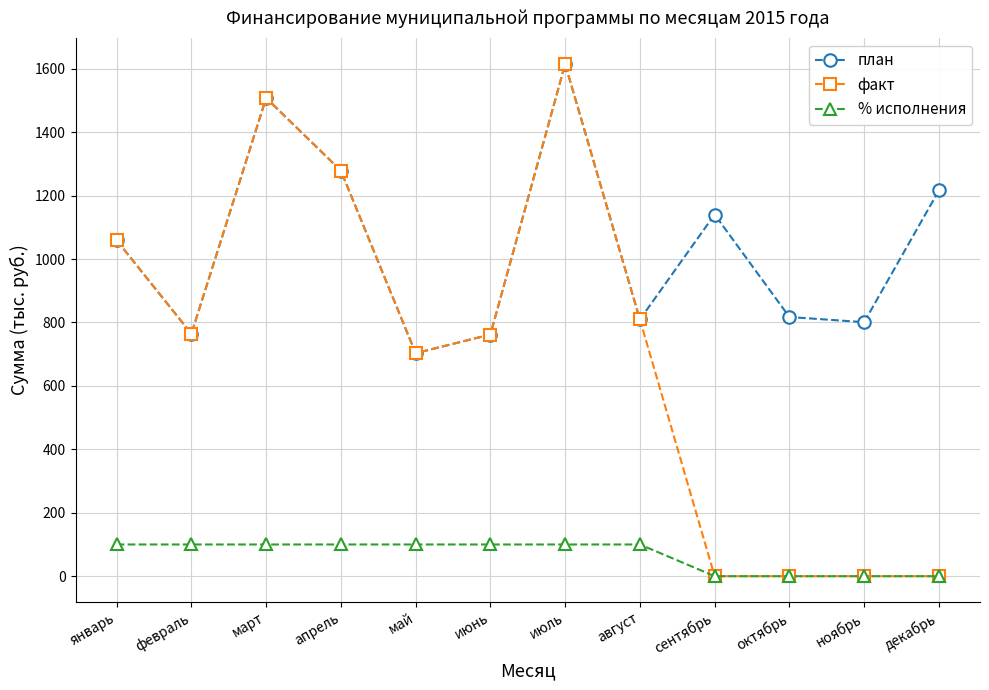

What is the approximate value of план at апрель?

1278.8